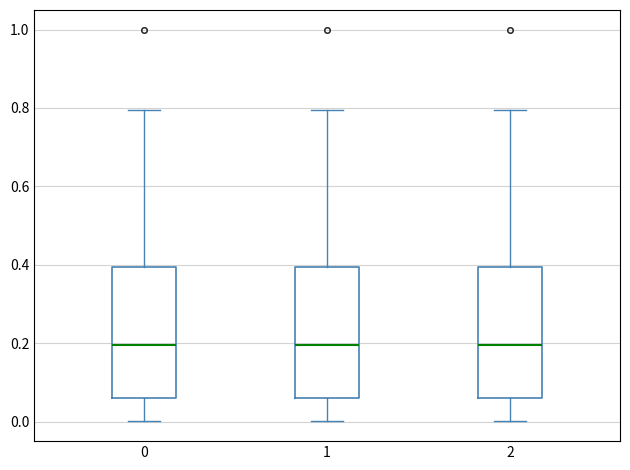

Reading left to right, read every box against the y-axis: the position of its median line, the range the box covers, and the ends of its whiskers. The values are not printed on the chart, so give them approximately, as read against the axis.

0: median 0.20, box 0.06 to 0.40, whiskers 0.00 to 0.80
1: median 0.20, box 0.06 to 0.40, whiskers 0.00 to 0.80
2: median 0.20, box 0.06 to 0.40, whiskers 0.00 to 0.80